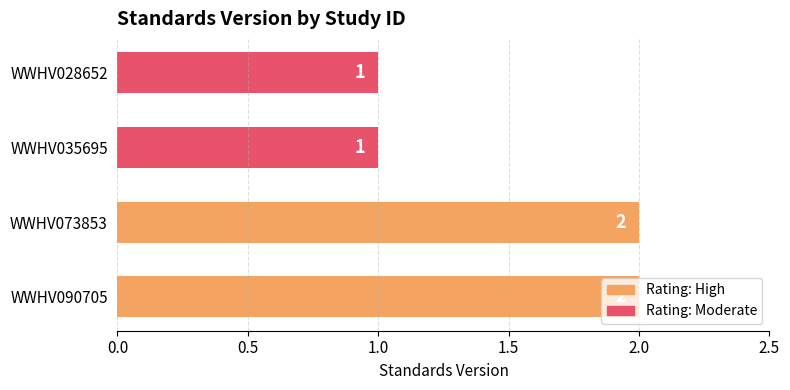

What is the average value?

2